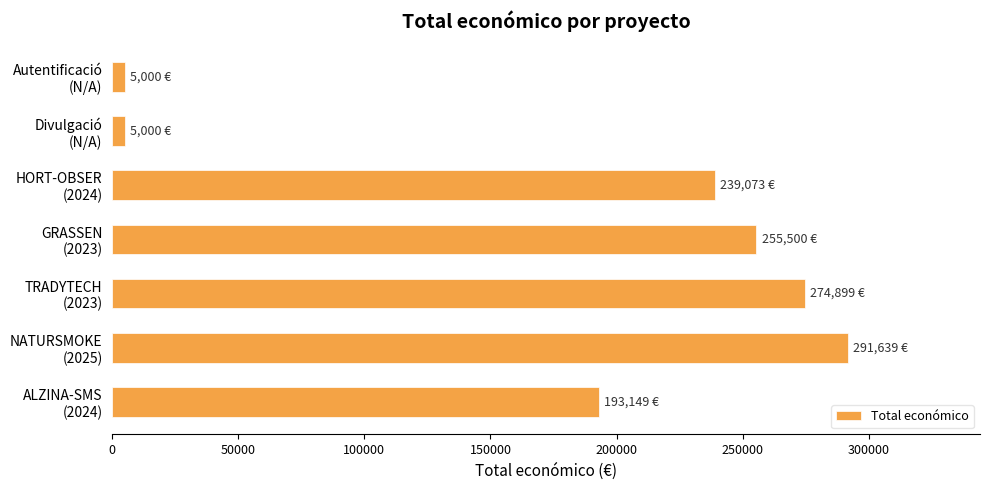

Are the bars grouped side by side (vs. stacked)?

No